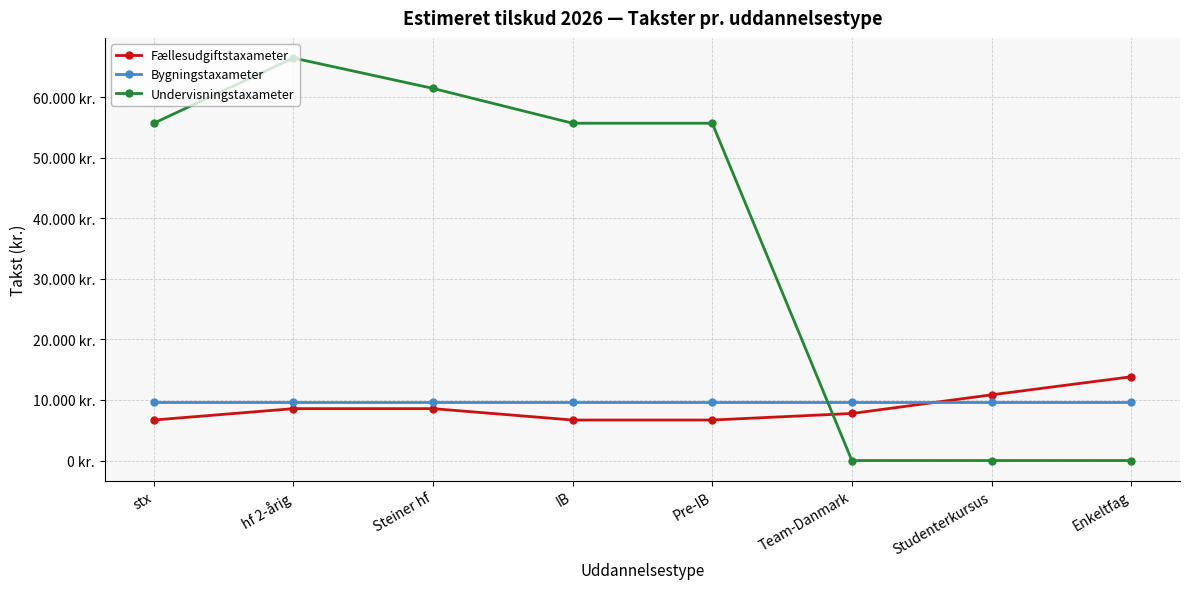

Is the value of Fællesudgiftstaxameter at Steiner hf greater than the value of Bygningstaxameter at Team-Danmark?

No